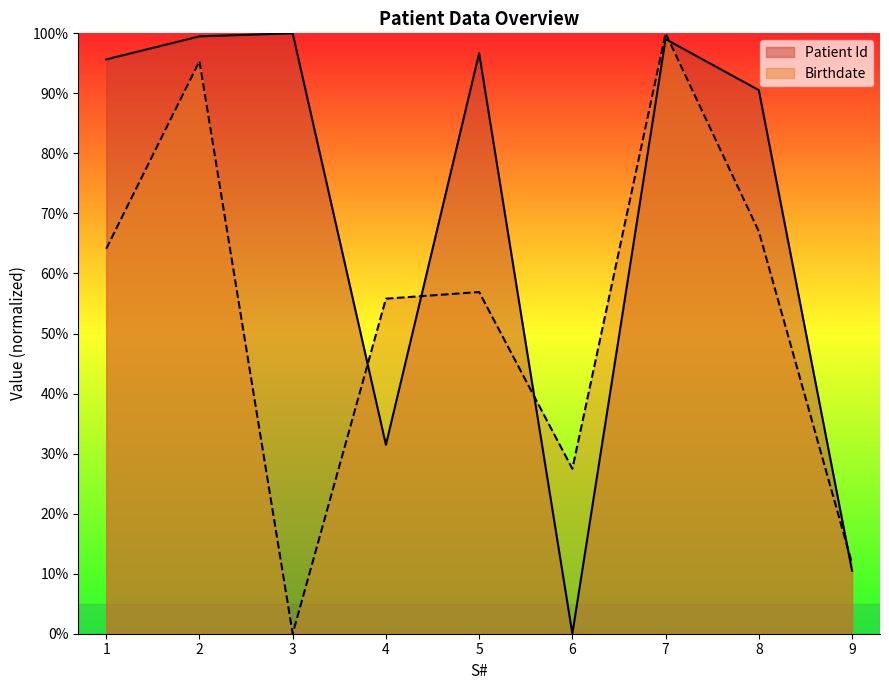

Which series has the largest total across all categories?

Patient Id